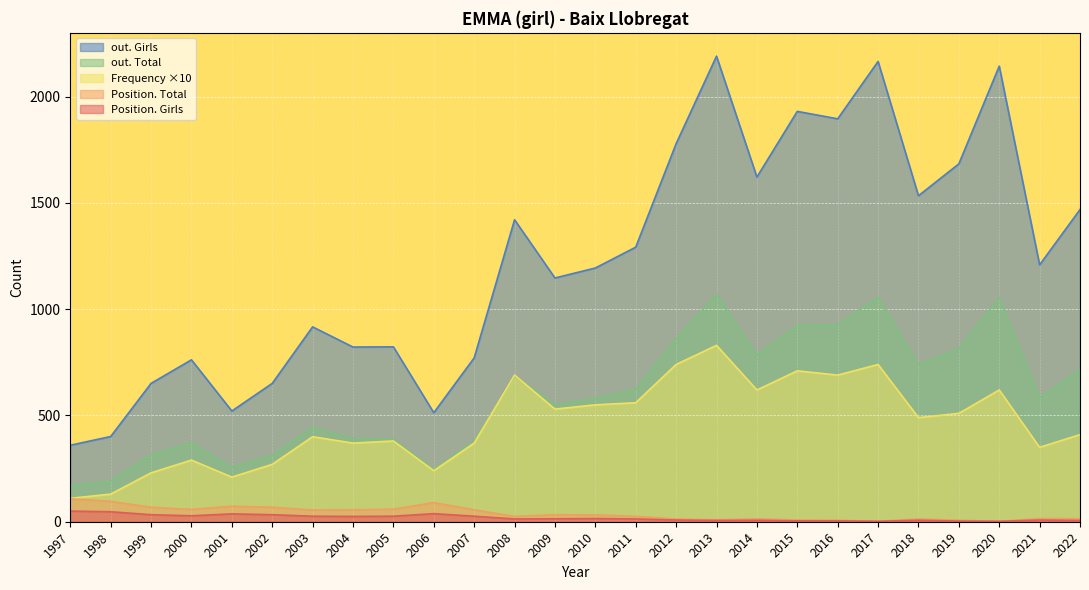

Is the value of Position. Girls at 2008 greater than the value of Position. Total at 2022?

No